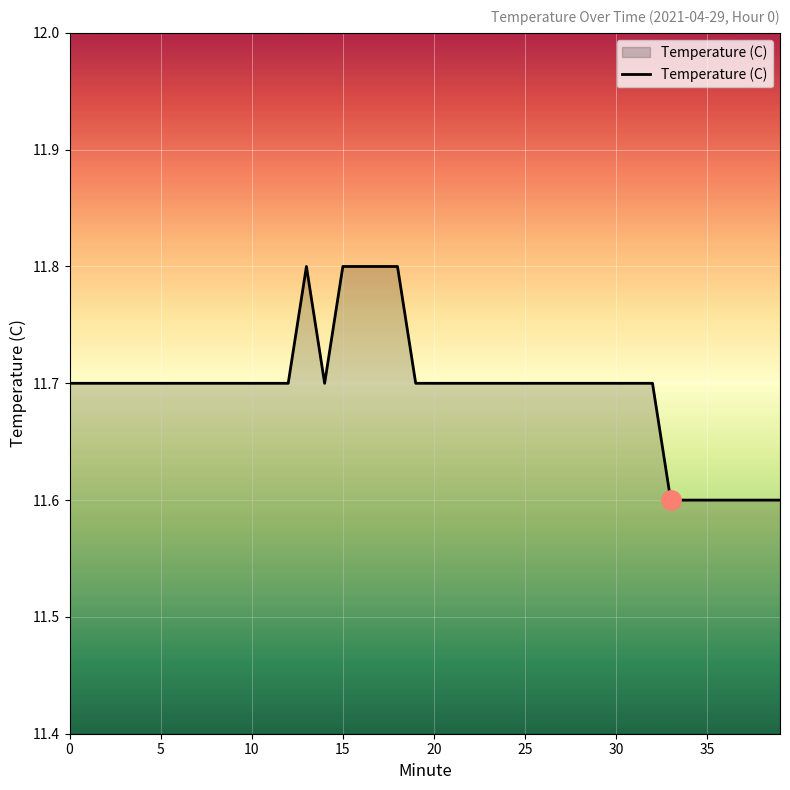

What is the smallest value displayed?

11.6